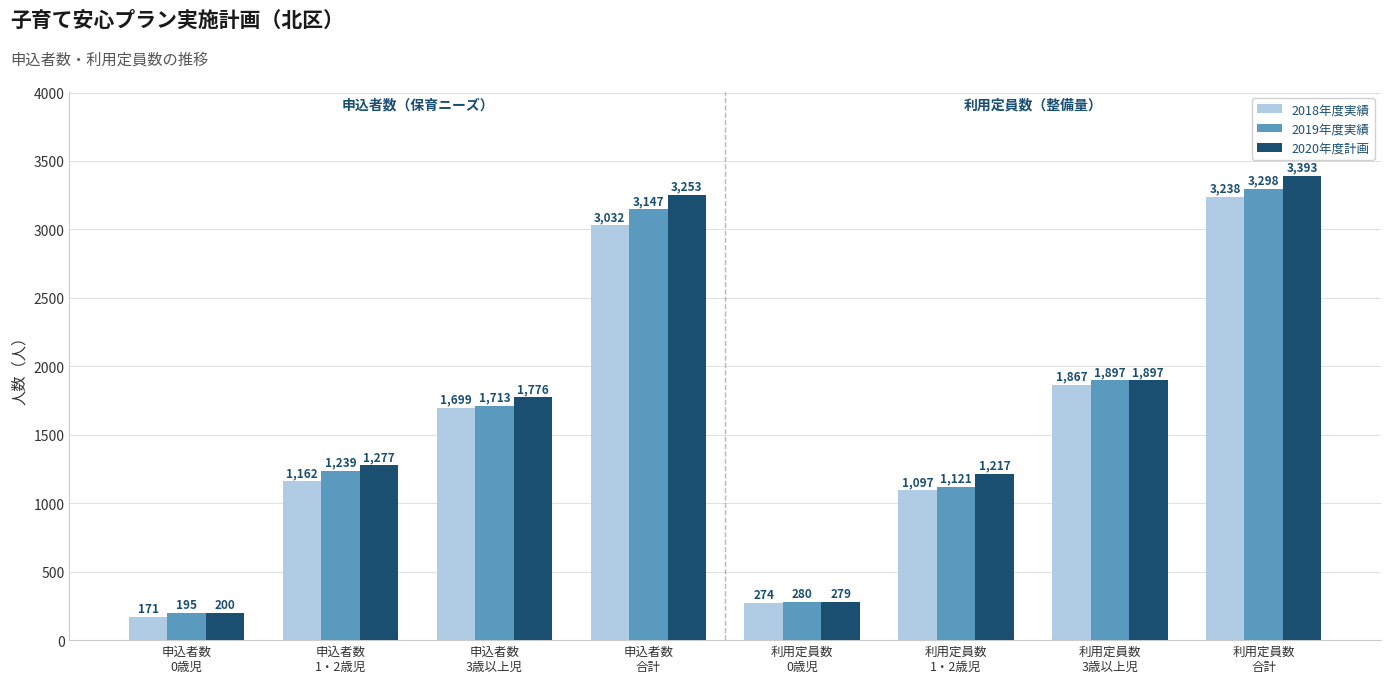

The value of 2018年度実績 at 申込者数
1・2歳児 is 514. True or false?

False